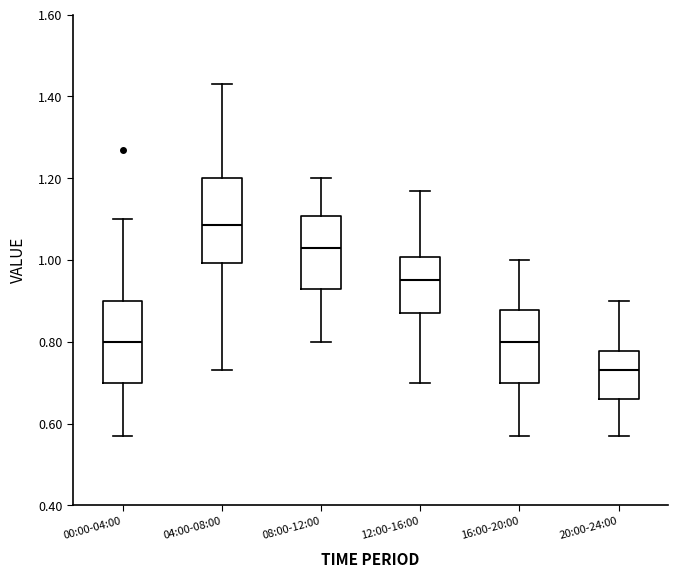

Where does the median line of the box for 04:00-08:00 sit on the y-axis? The values are not printed on the chart, so give them approximately, as read against the axis.

1.08